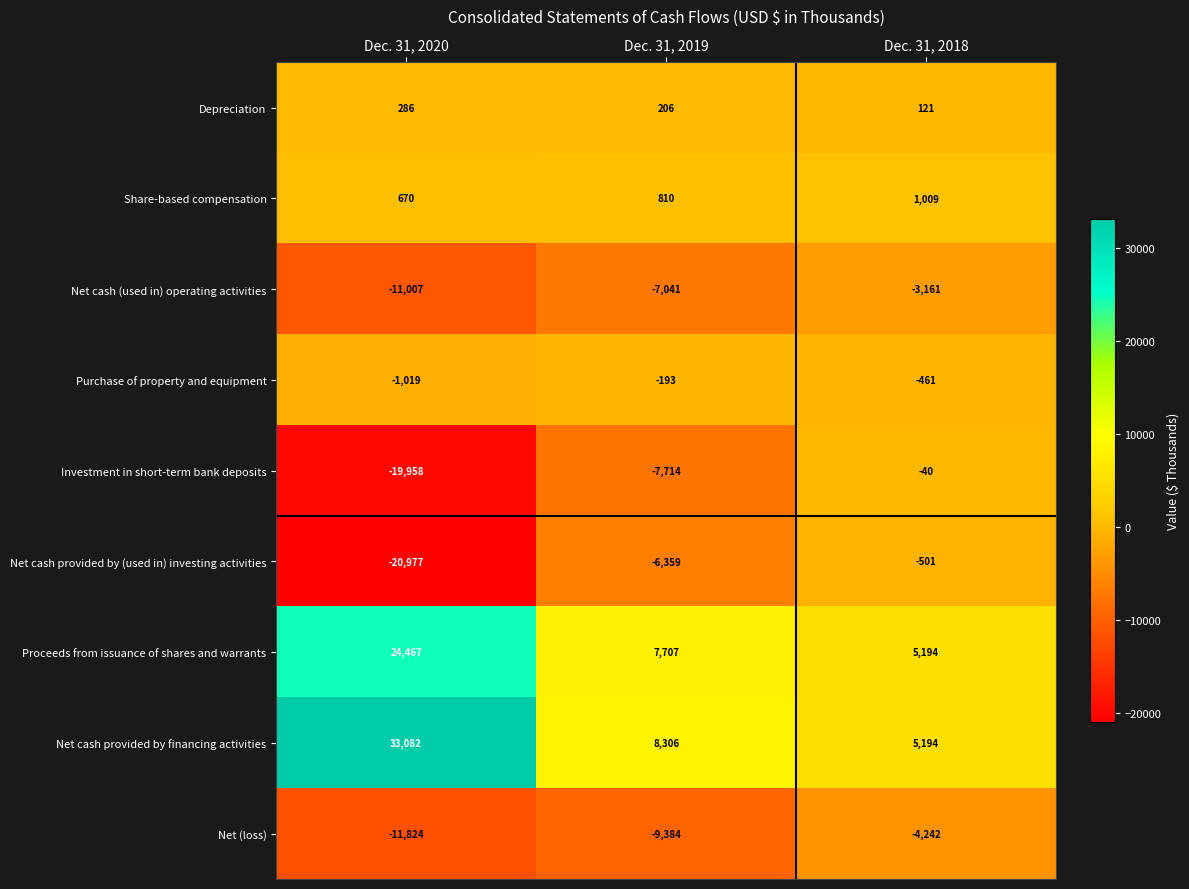

Which series changed the most between Dec. 31, 2020 and Dec. 31, 2019?

Net cash provided by financing activities